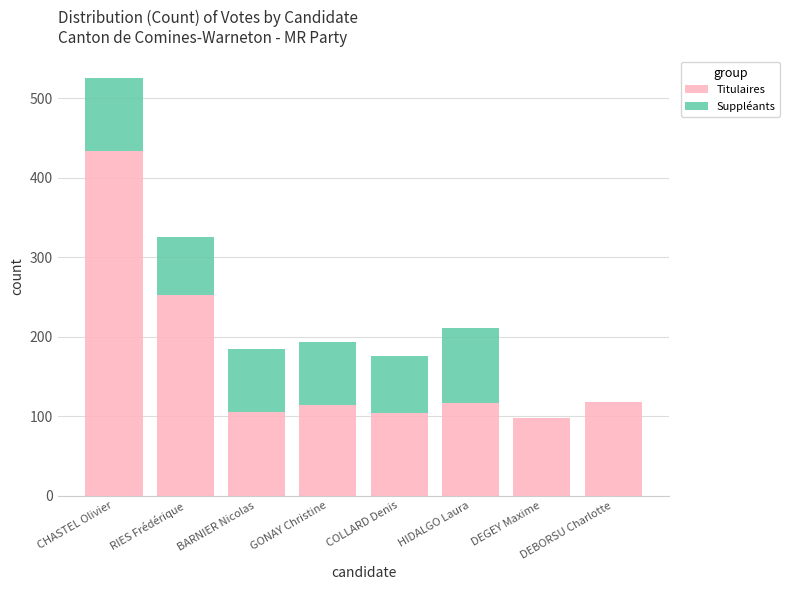

How many data points does each series have?

8